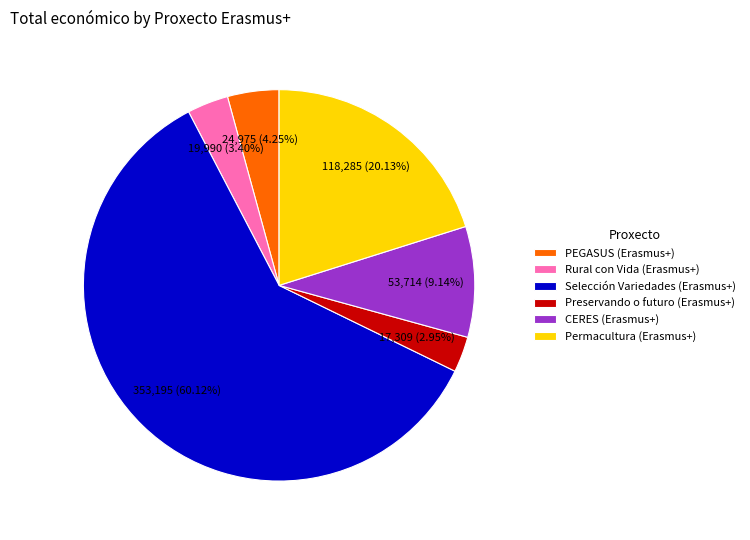

Between PEGASUS (Erasmus+) and Preservando o futuro (Erasmus+), which is larger?

PEGASUS (Erasmus+)